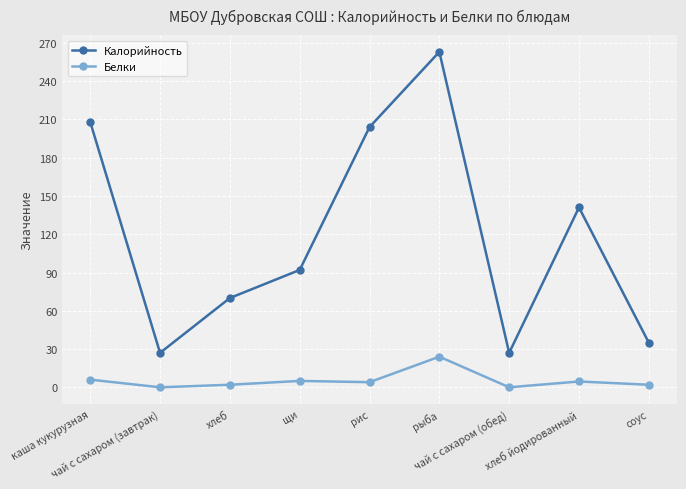

Which series has the widest spread of values?

Калорийность